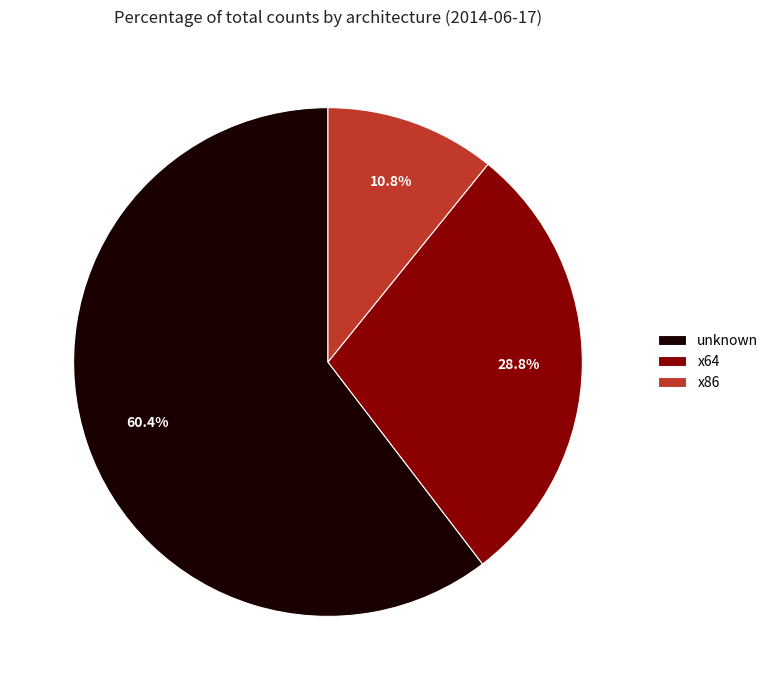

What is the largest slice in the pie chart?

unknown